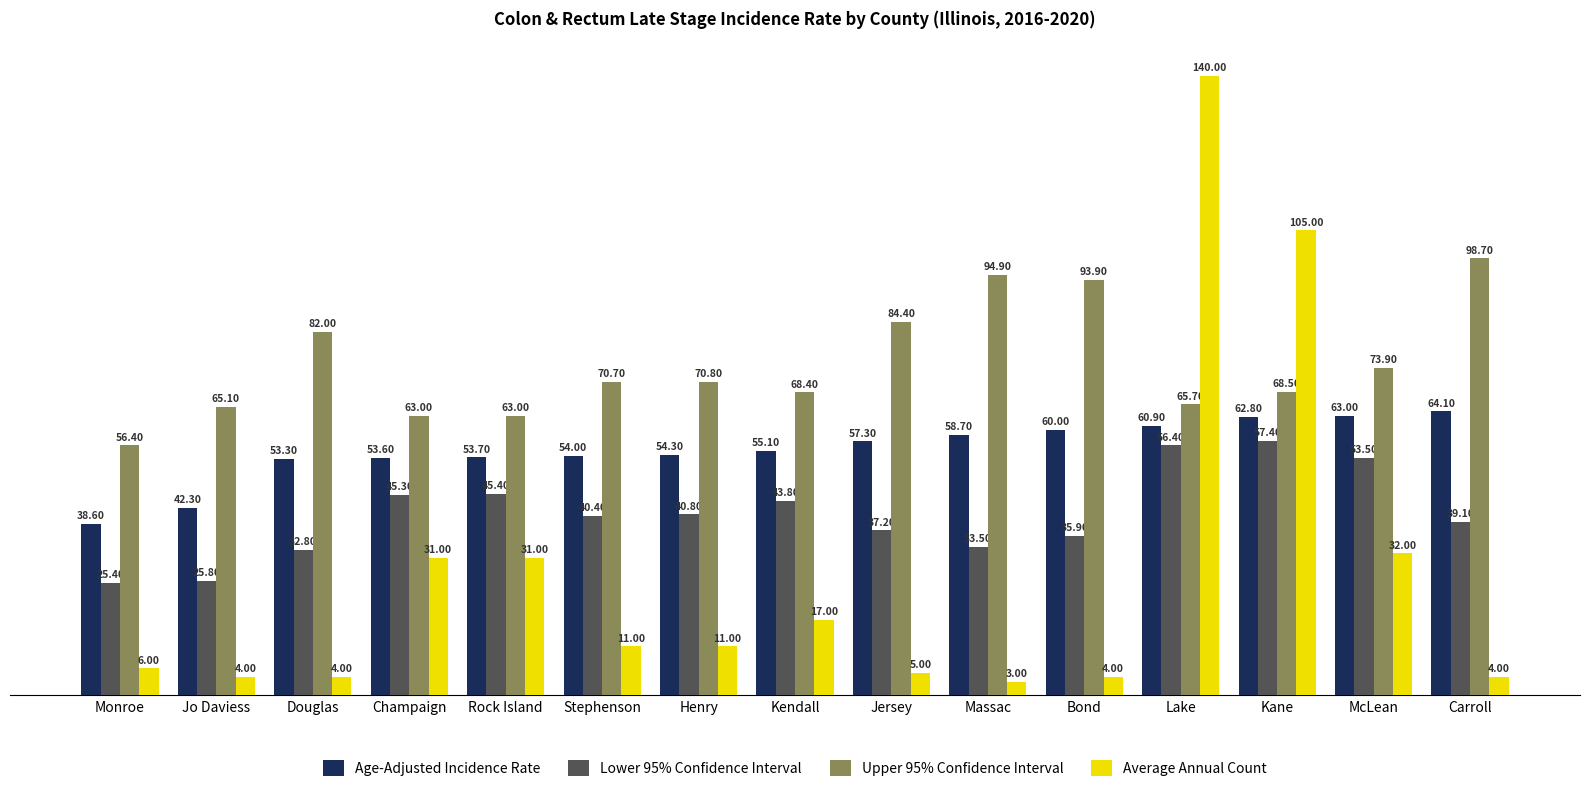

Where does the Upper 95% Confidence Interval series first go above 70?

Douglas